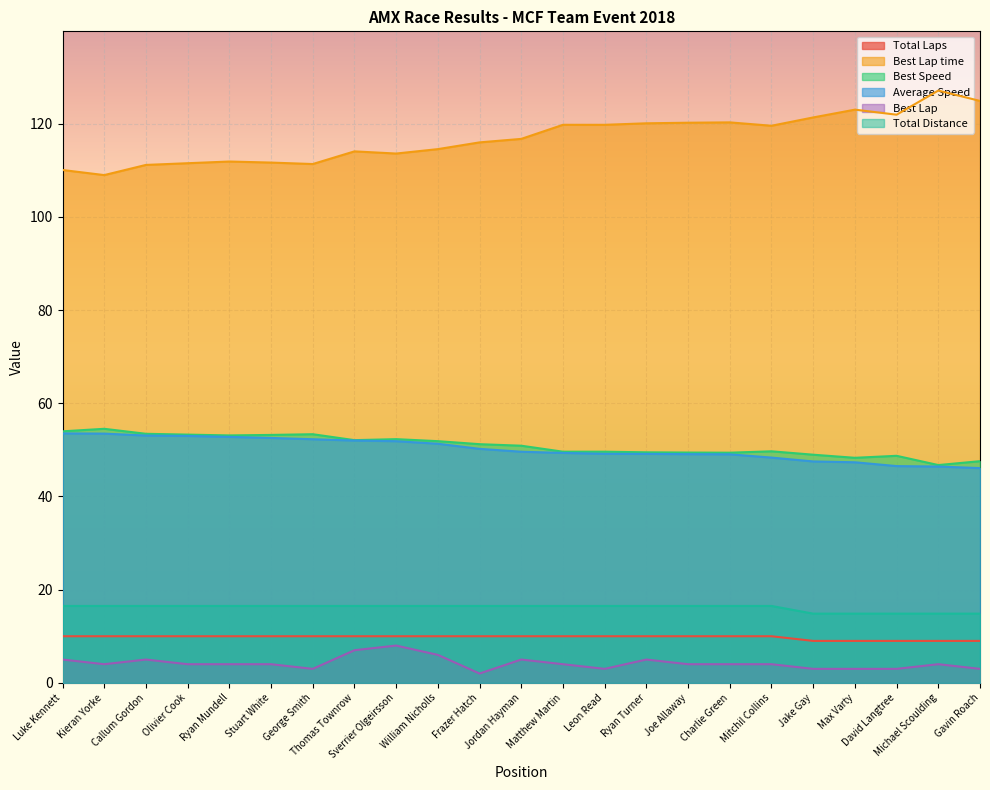

True or false: Best Lap and Best Speed intersect in this chart.

False